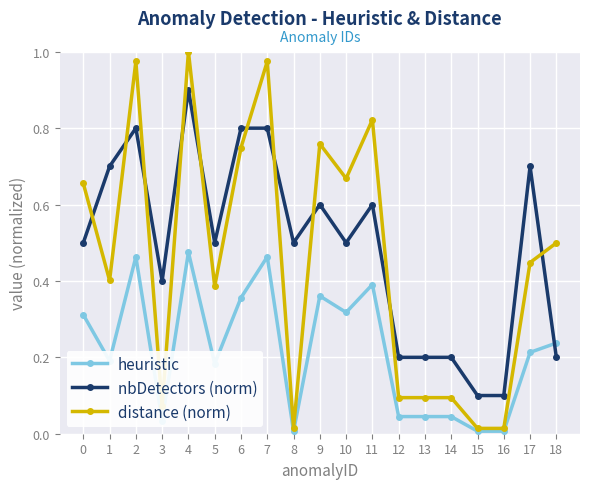

Rank the series by their maximum value, from highest to lowest.

distance (norm), nbDetectors (norm), heuristic